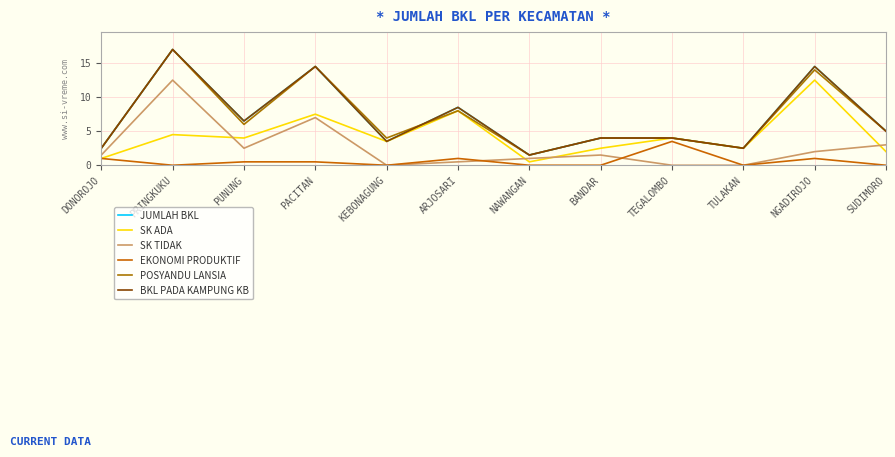

Does the chart have visible grid lines?

Yes